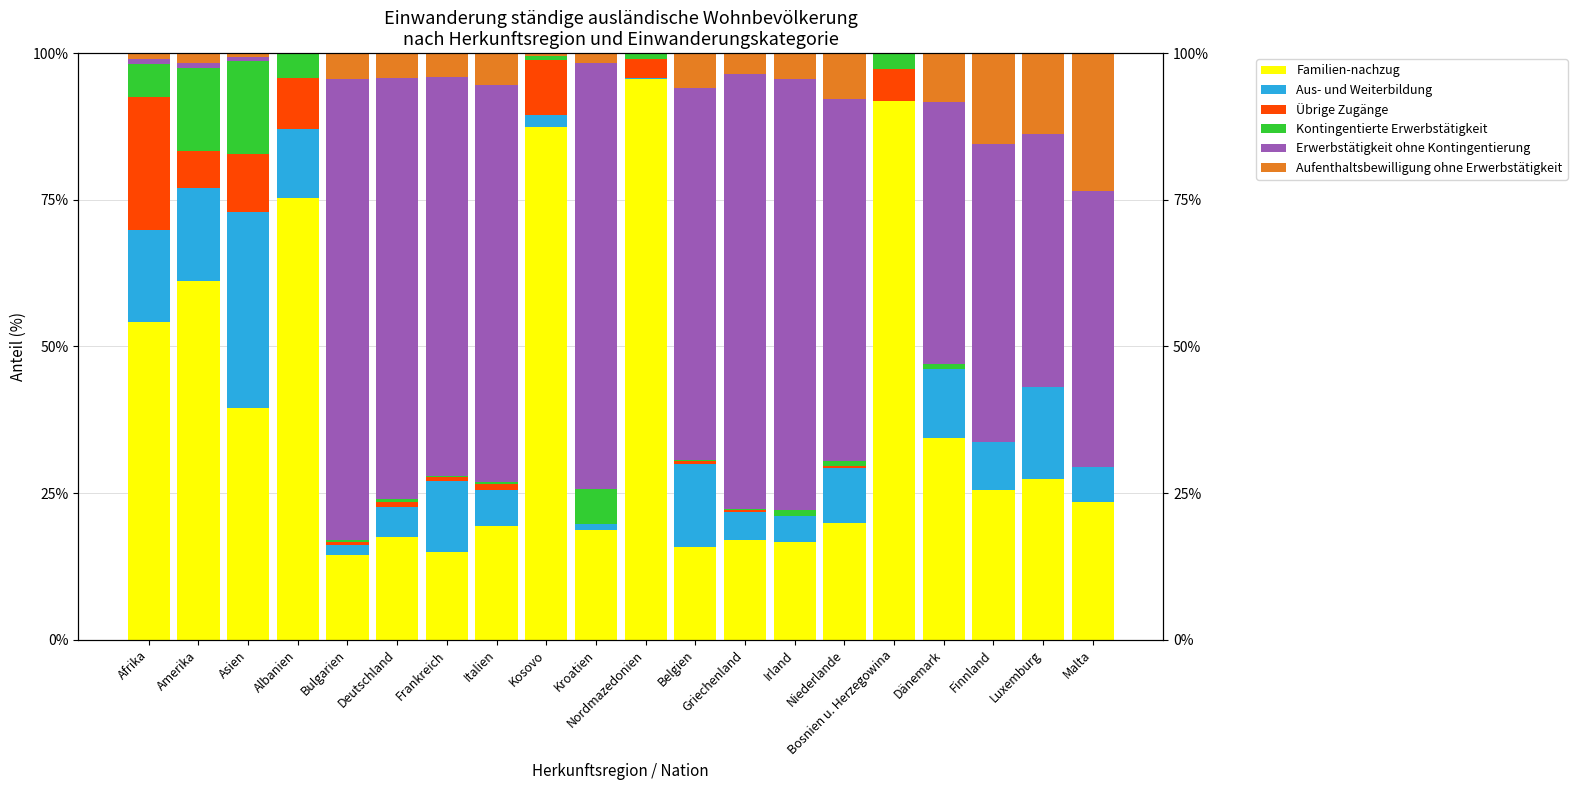

What is the maximum value shown in the chart?

95.6